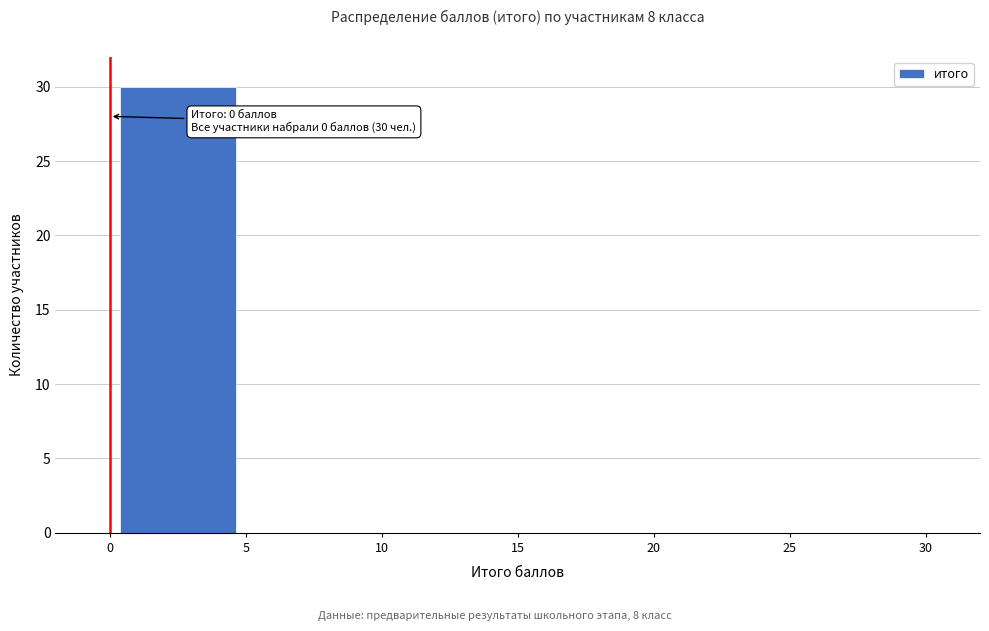

Over which range of the x-axis is the bar tallest?

0 to 5